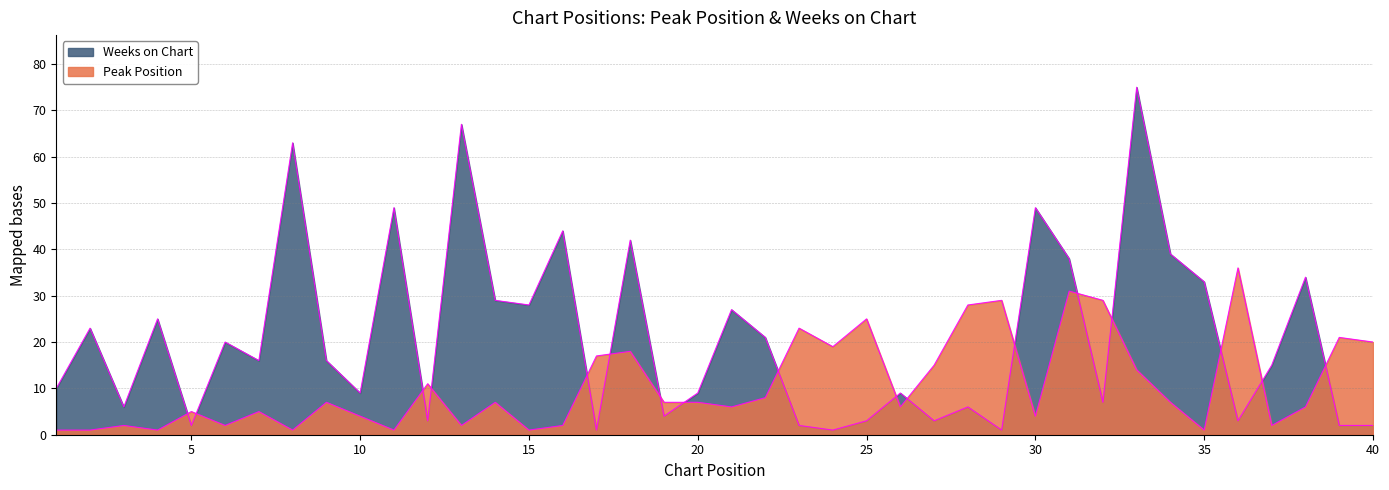

What is the difference between the maximum and second lowest values in the Weeks on Chart series?

74